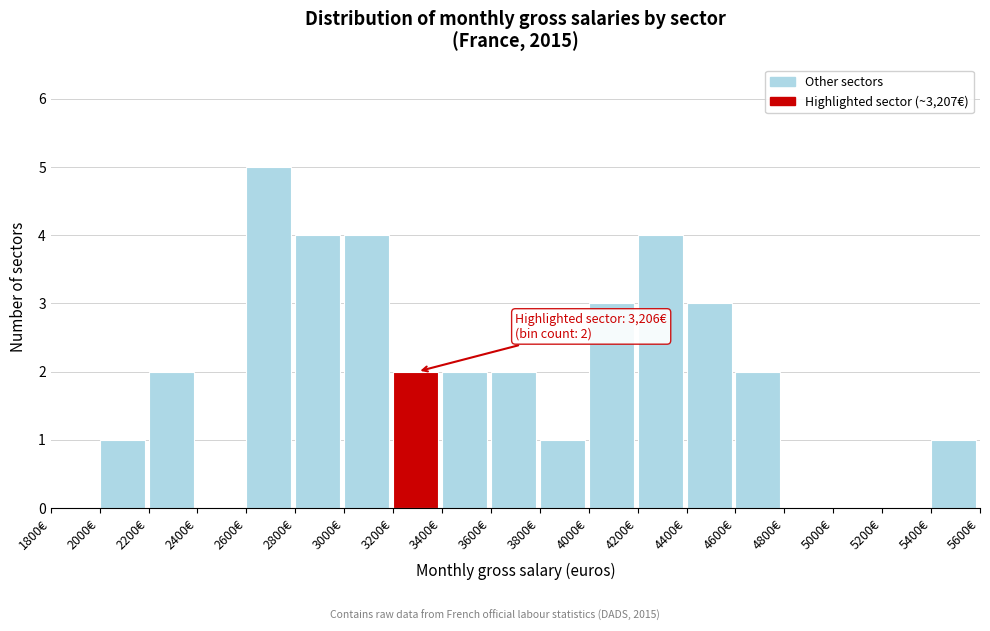

Which range on the x-axis has the tallest bar?

2600 to 2800